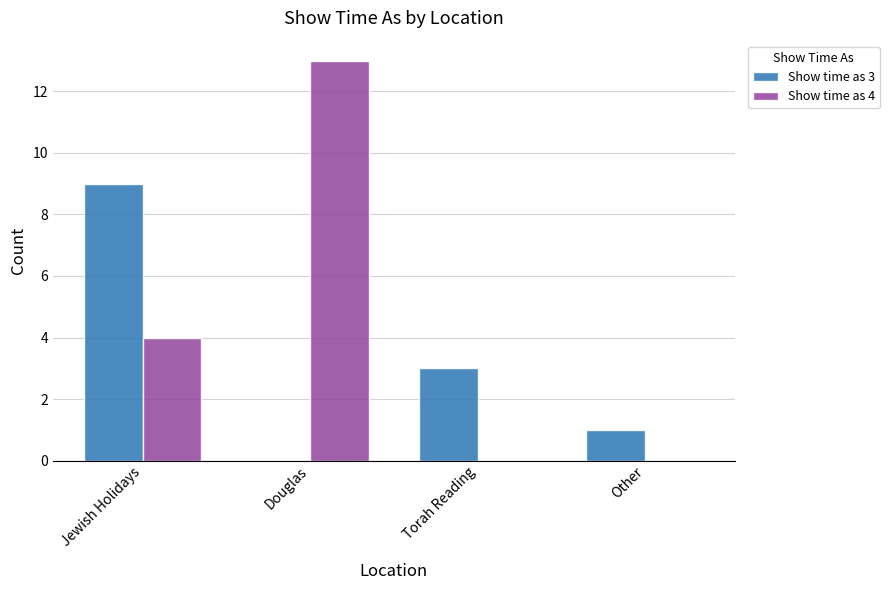

The Show time as 4 series shows 13 at Douglas. True or false?

True